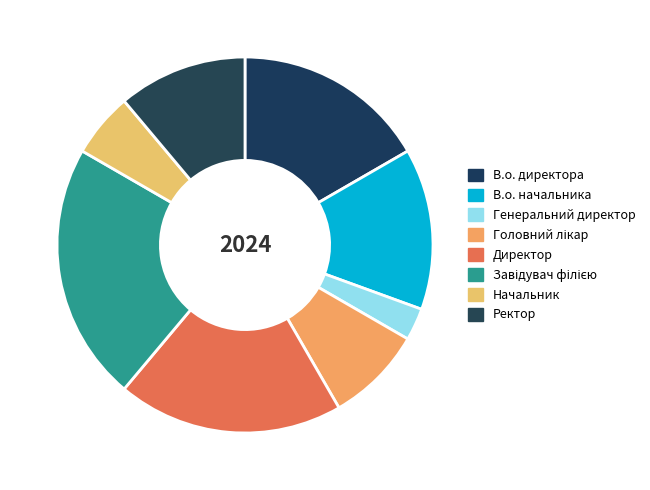

How much of the chart is everything except В.о. директора?

83.3%